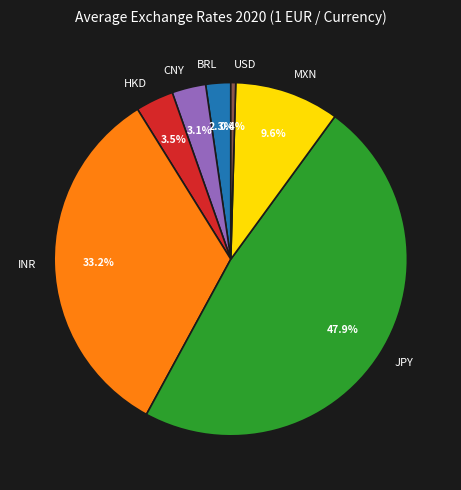

To the nearest percent, what is the average slice percentage?

14%